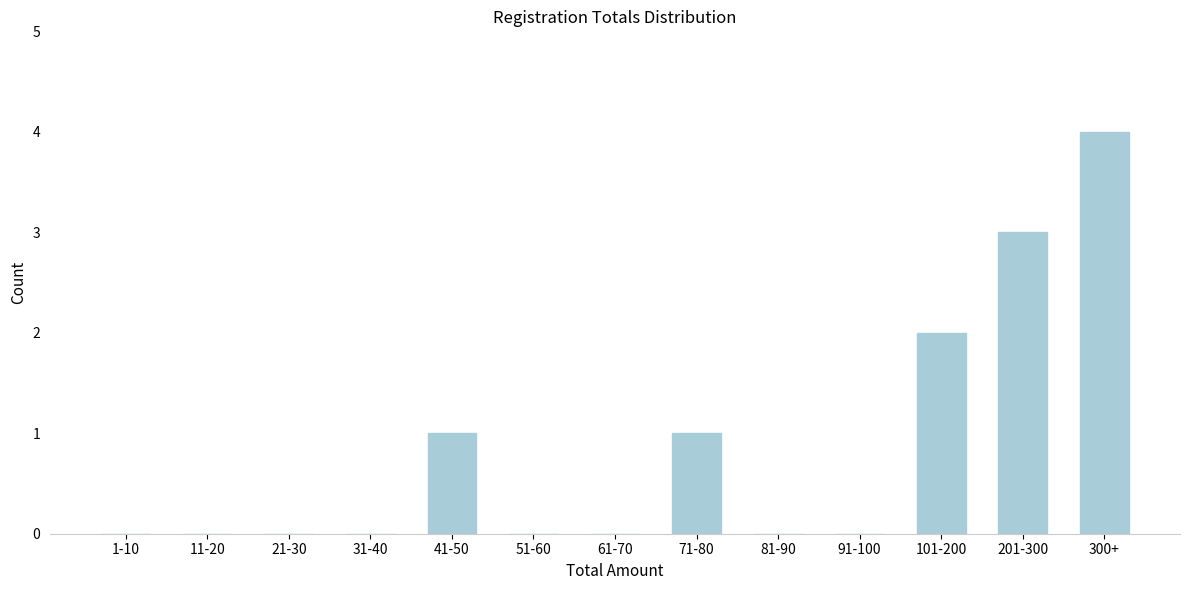

Reading left to right, list all the values displayed in this chart.

1-10=0	11-20=0	21-30=0	31-40=0	41-50=1	51-60=0	61-70=0	71-80=1	81-90=0	91-100=0	101-200=2	201-300=3	300+=4